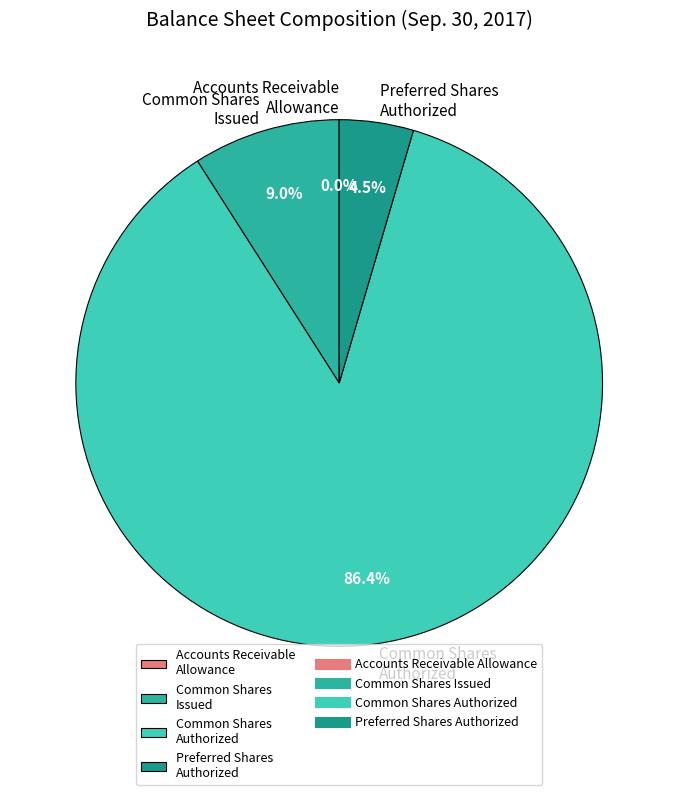

Combined, do Common Shares Issued and Common Shares Authorized account for over 50%?

Yes